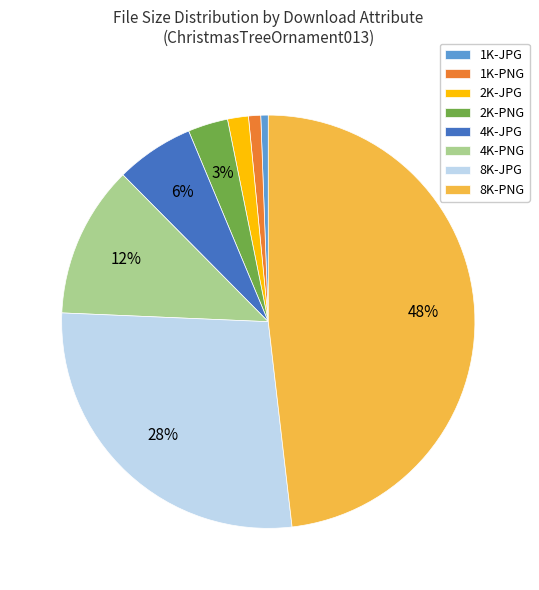

Which has a higher value, 2K-JPG or 1K-PNG?

2K-JPG